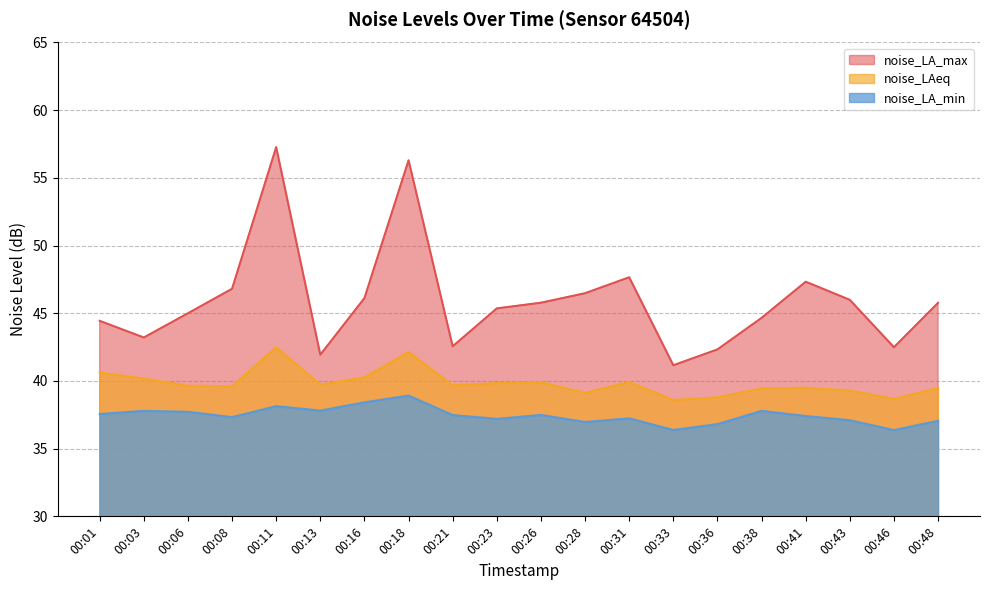

How many values in the noise_LAeq series exceed 39?

17